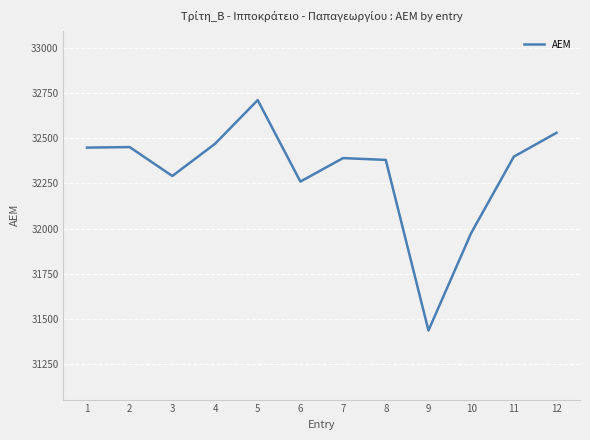

True or false: the data shows 20270 at 12.

False